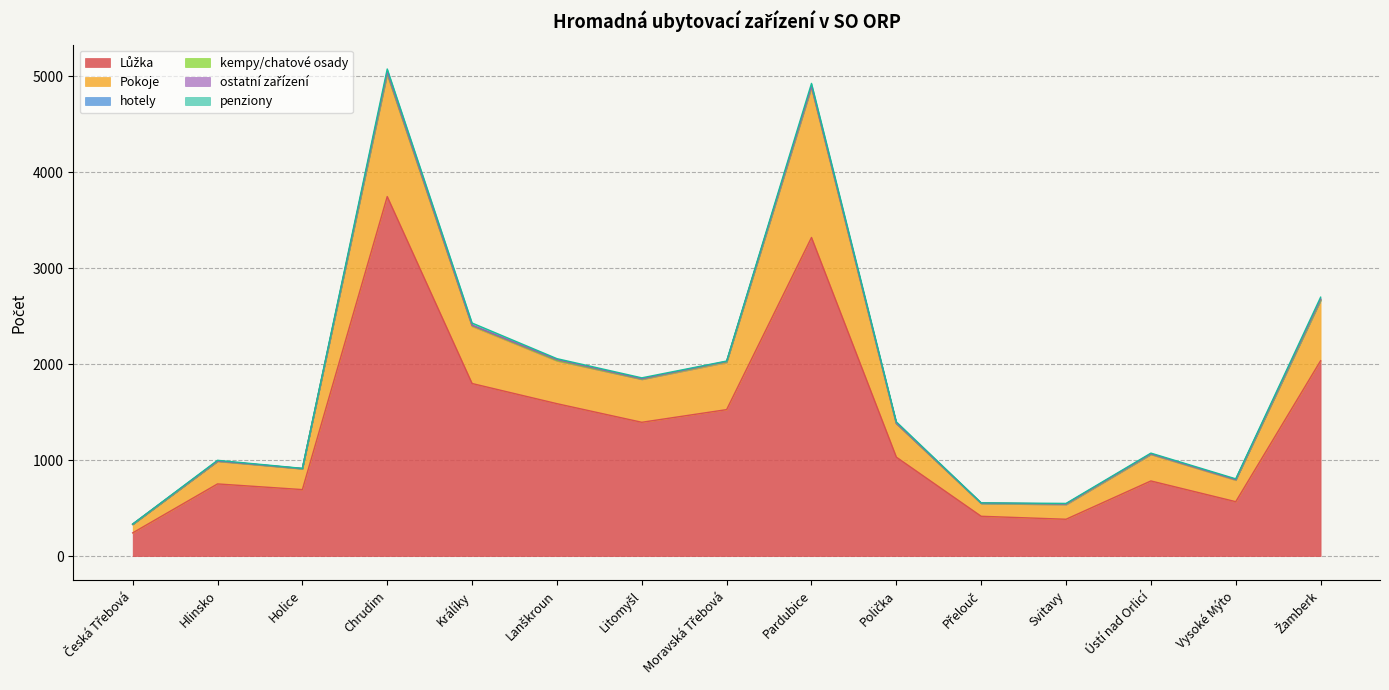

What position from the left is Holice?

3